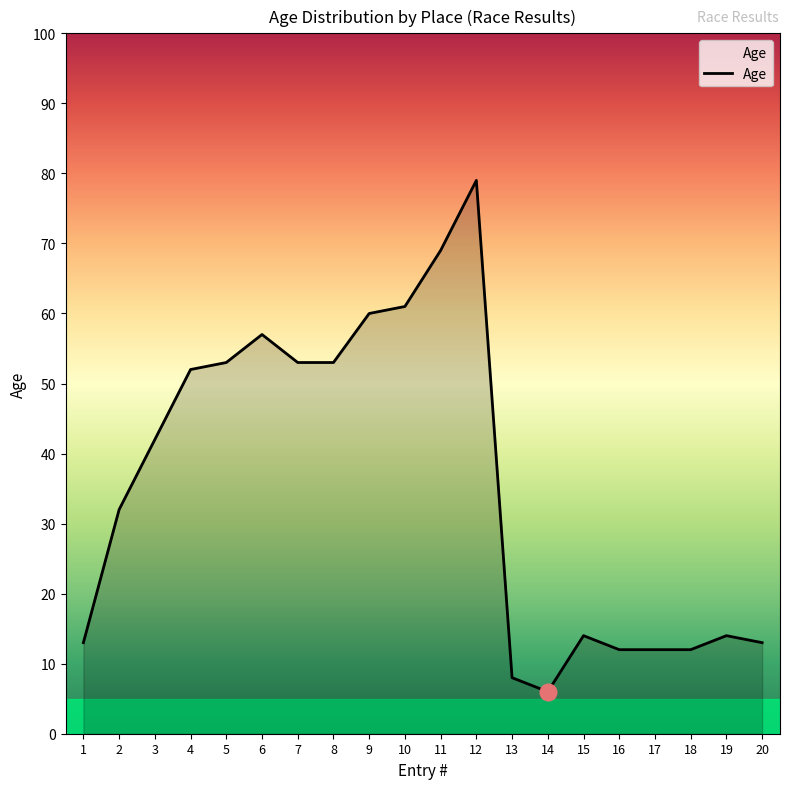

What is the change in value from 13 to 16?

+4